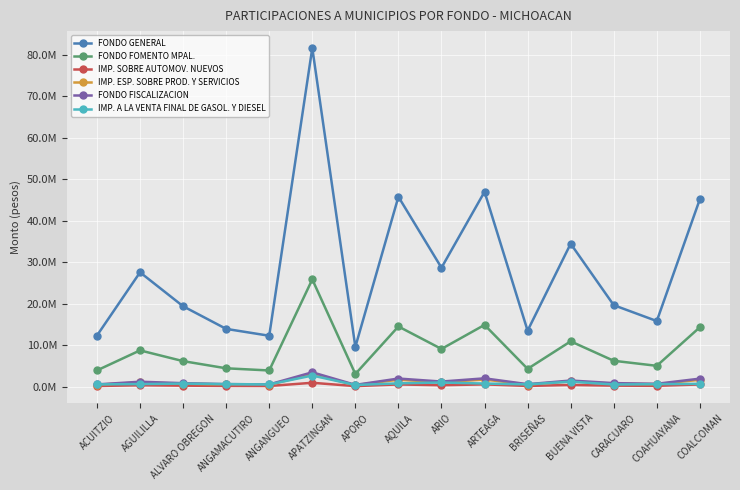

Is it true that FONDO FISCALIZACION equals 596238 at APORO?

False